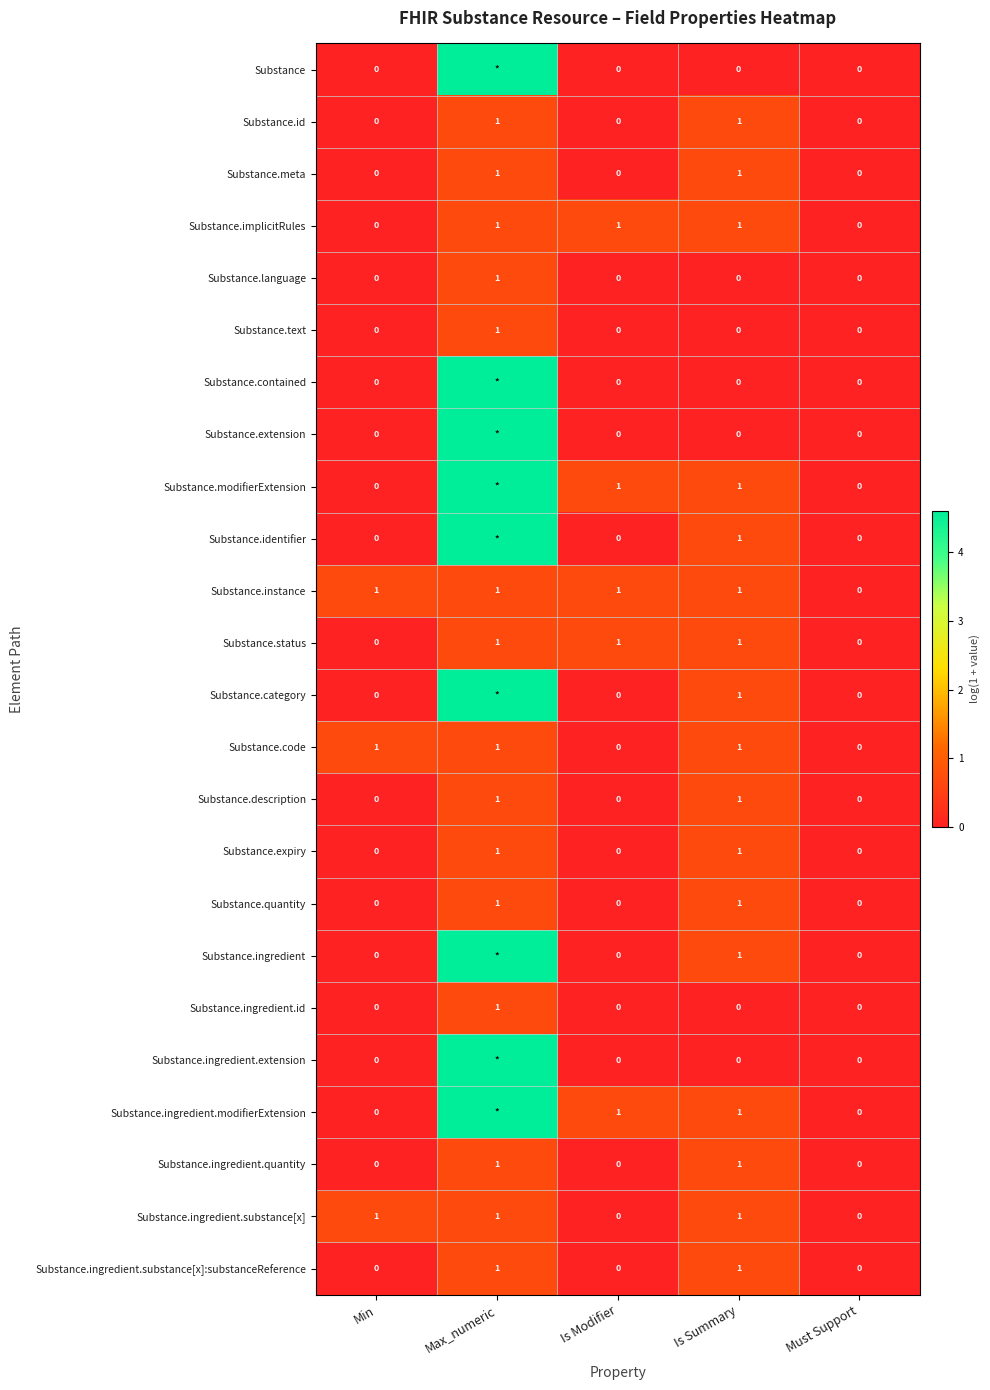

Which category has the lowest value in the Substance.ingredient.substance[x]:substanceReference series?

Min